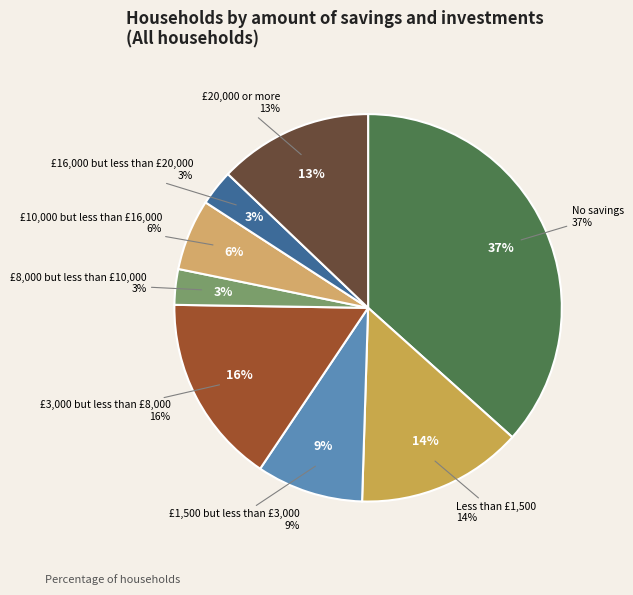

True or false: £8,000 but less than £10,000 accounts for 3% of the total.

True